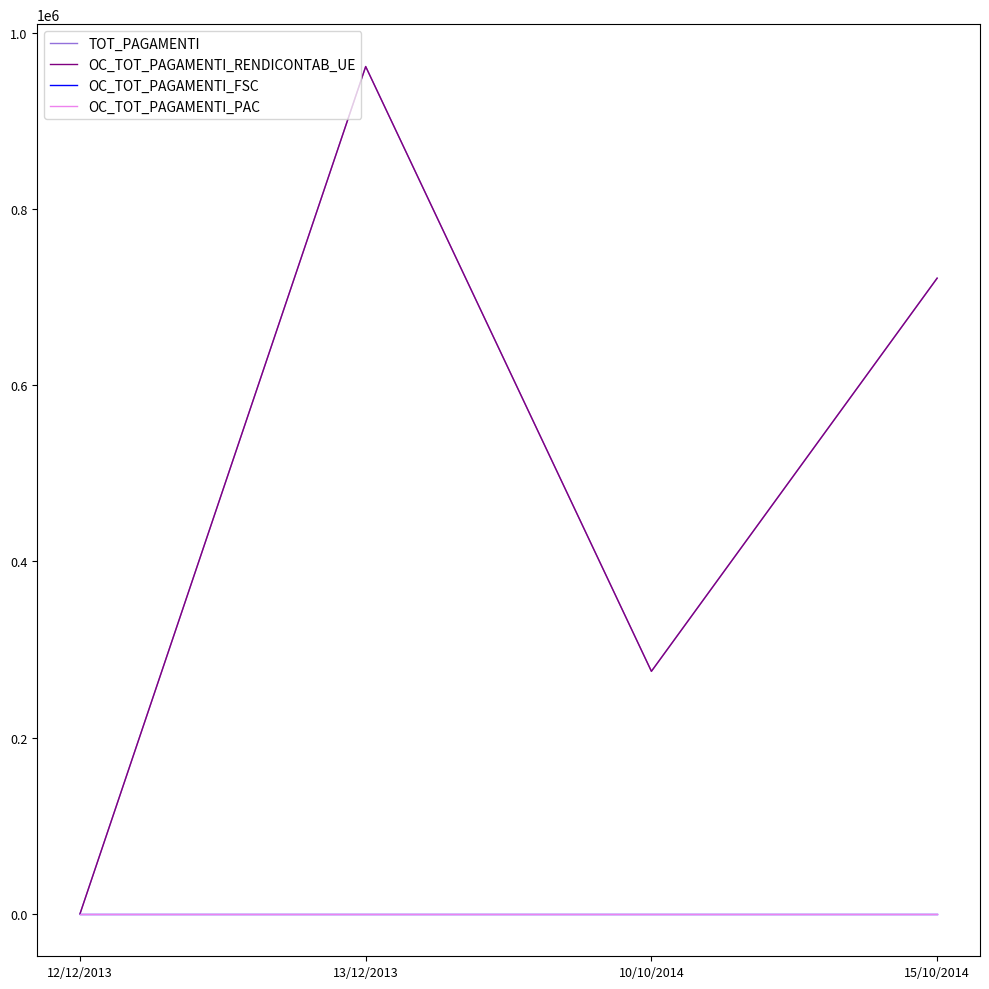

True or false: TOT_PAGAMENTI has a value of 1133073.2 at 15/10/2014.

False